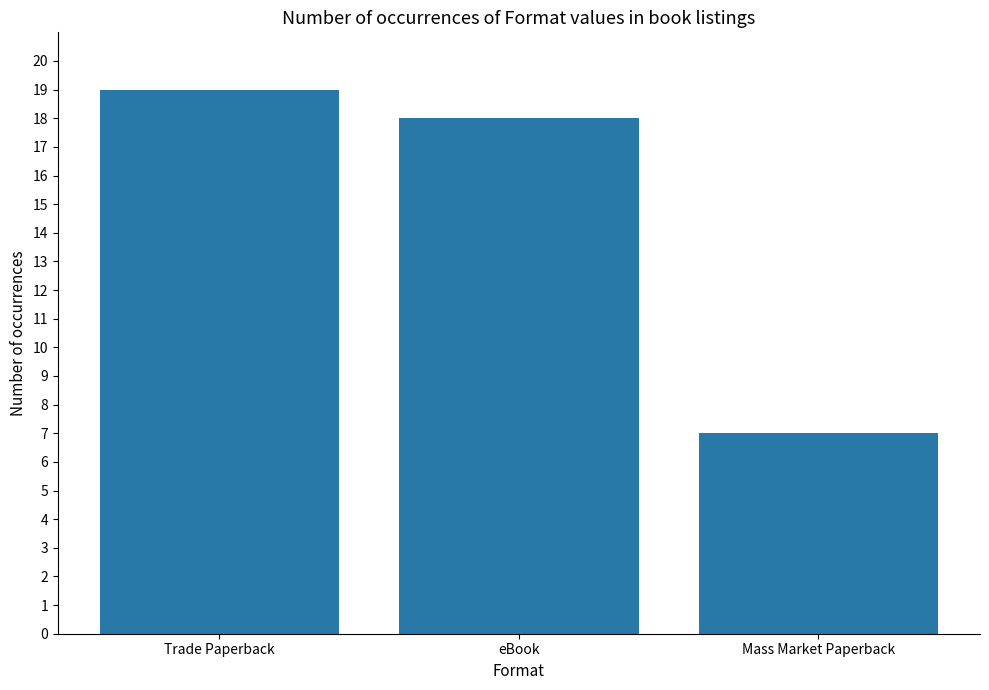

Where is the data nearest to the value 13?

eBook